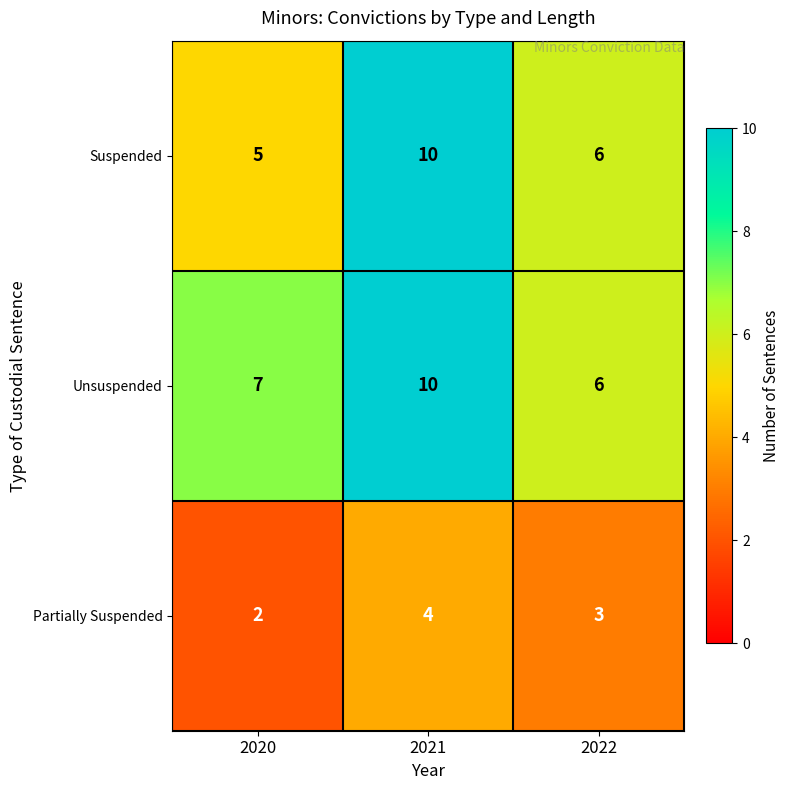

Where does the Suspended series first go above 6?

2021